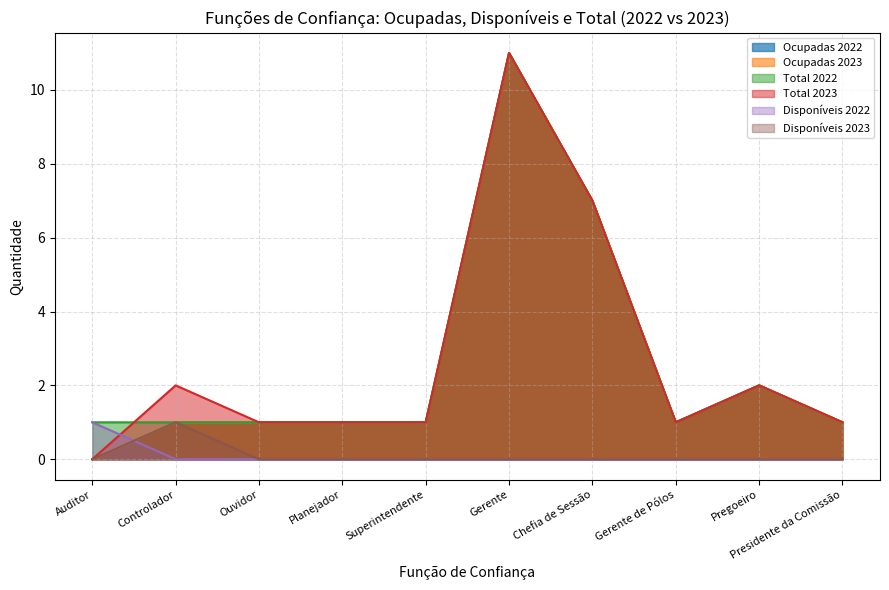

How many data points in Total 2023 are less than 1?

1